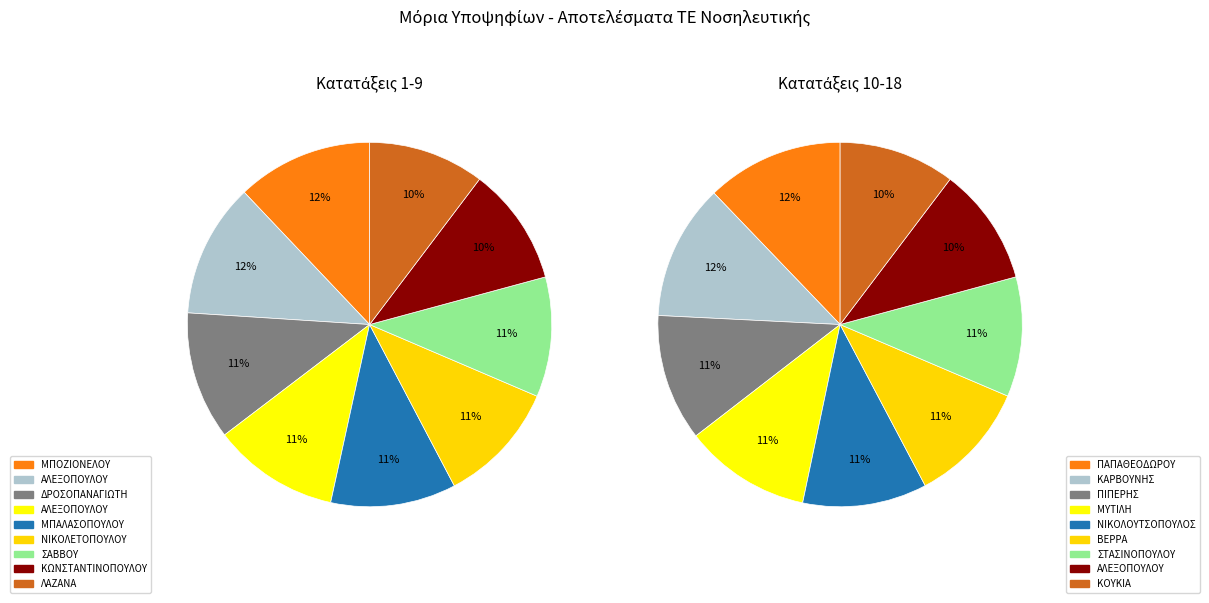

Does any single category account for the majority?

No